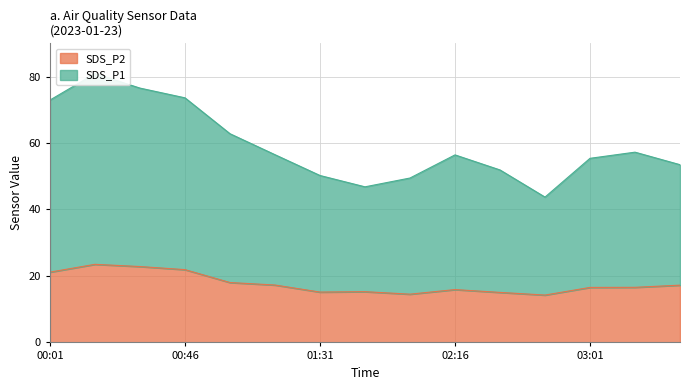

Which category has the lowest value across all series?

02:46